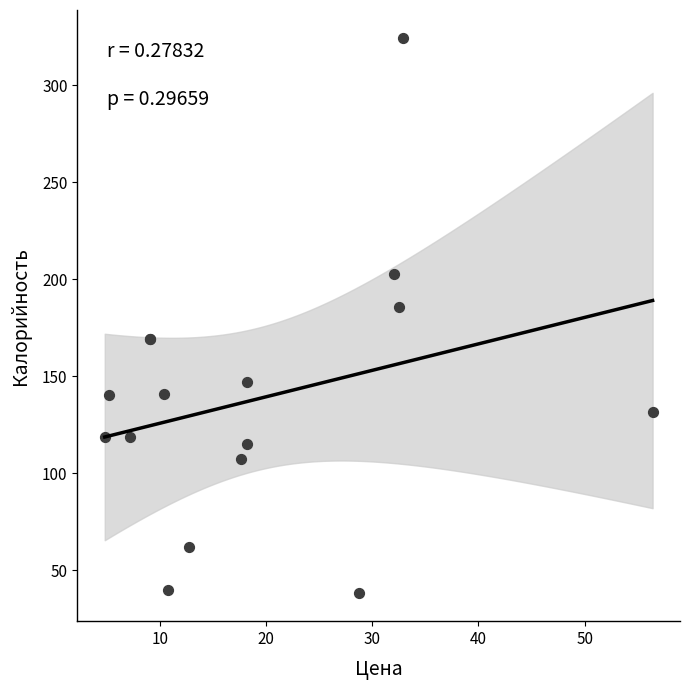

What Y value in the scatter plot is closest to 181?

185.9